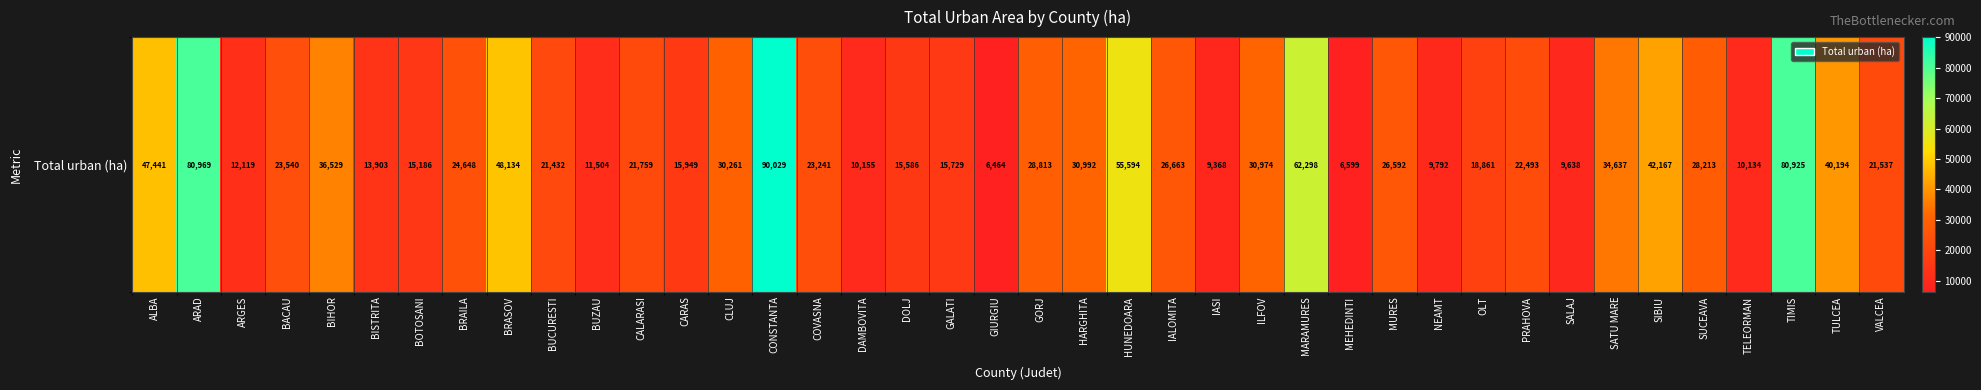

Rank the categories by value from highest to lowest.

CONSTANTA, ARAD, TIMIS, MARAMURES, HUNEDOARA, BRASOV, ALBA, SIBIU, TULCEA, BIHOR, SATU MARE, HARGHITA, ILFOV, CLUJ, GORJ, SUCEAVA, IALOMITA, MURES, BRAILA, BACAU, COVASNA, PRAHOVA, CALARASI, VALCEA, BUCURESTI, OLT, CARAS, GALATI, DOLJ, BOTOSANI, BISTRITA, ARGES, BUZAU, DAMBOVITA, TELEORMAN, NEAMT, SALAJ, IASI, MEHEDINTI, GIURGIU